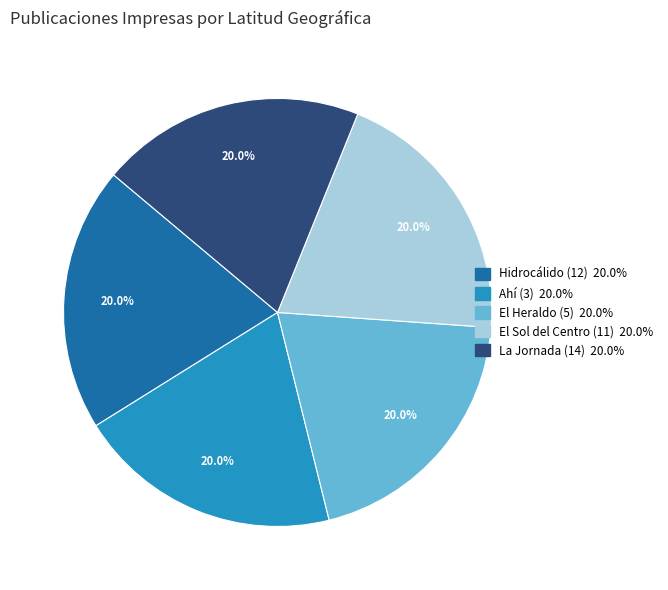

Is the sum of El Sol del Centro (11) and El Heraldo (5) greater than half?

No